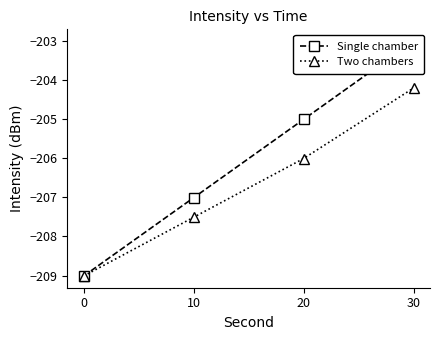

At 30, list the series in order from largest to smallest.

Single chamber, Two chambers